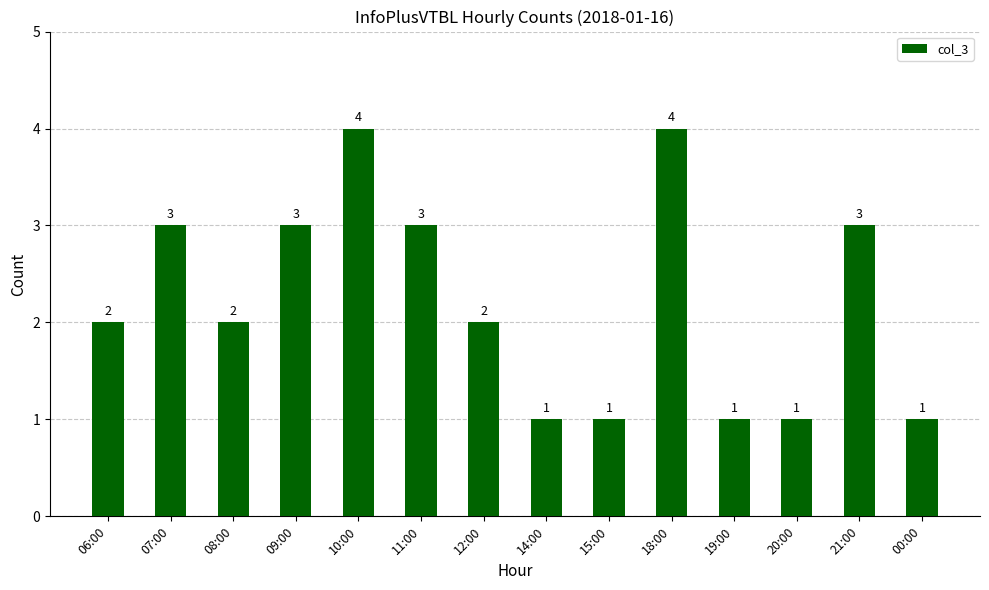

Count the values in the range 1 to 3.

12